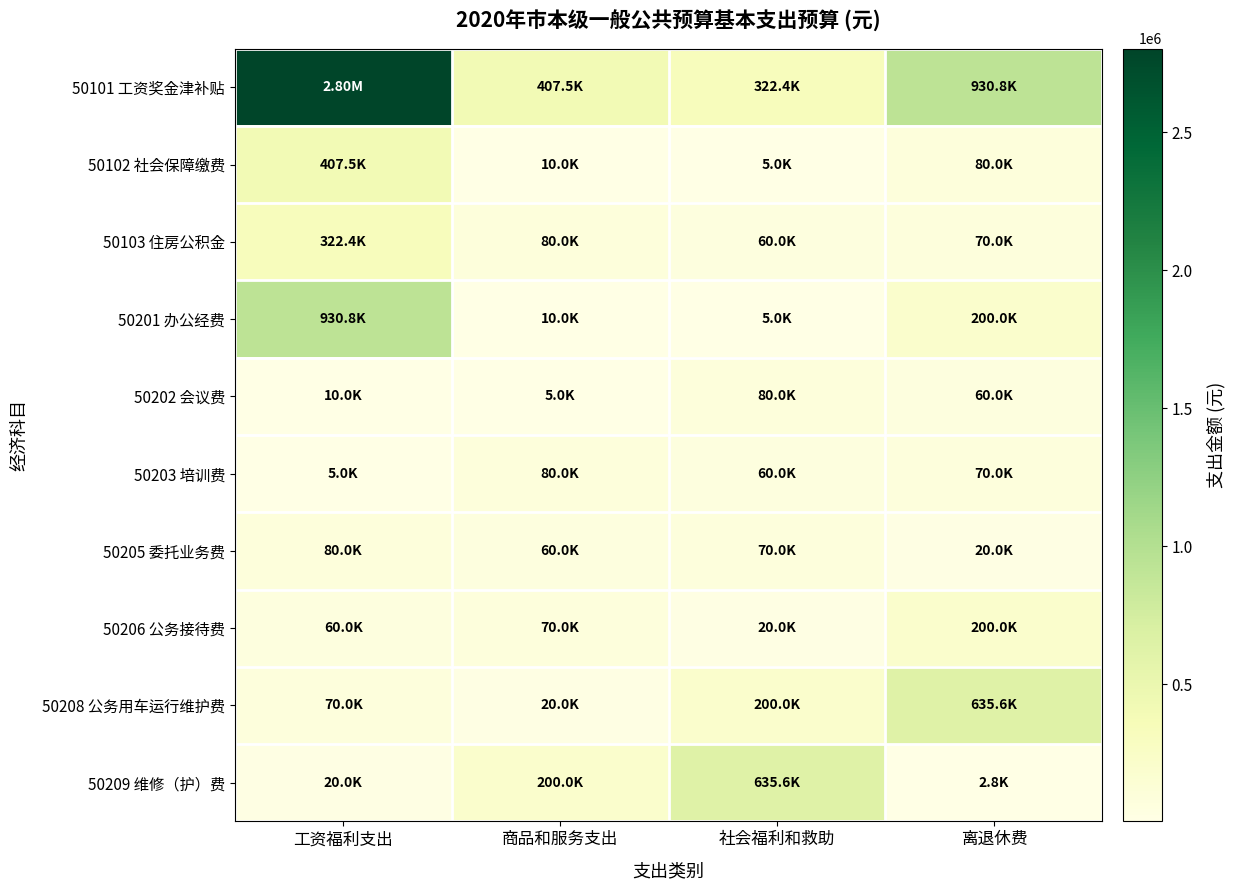

Rank the series at 商品和服务支出 from highest to lowest value.

50101 工资奖金津补贴, 50209 维修（护）费, 50103 住房公积金, 50203 培训费, 50206 公务接待费, 50205 委托业务费, 50208 公务用车运行维护费, 50102 社会保障缴费, 50201 办公经费, 50202 会议费